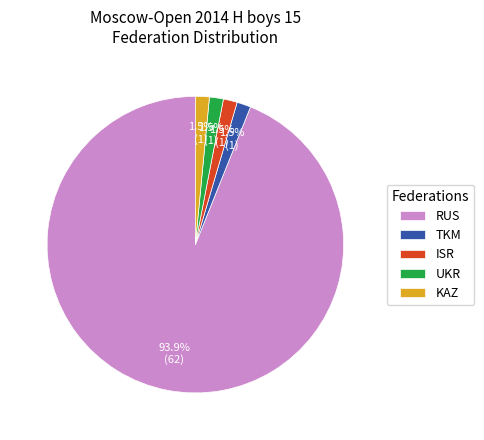

Do ISR and RUS together represent more than half of the pie?

Yes